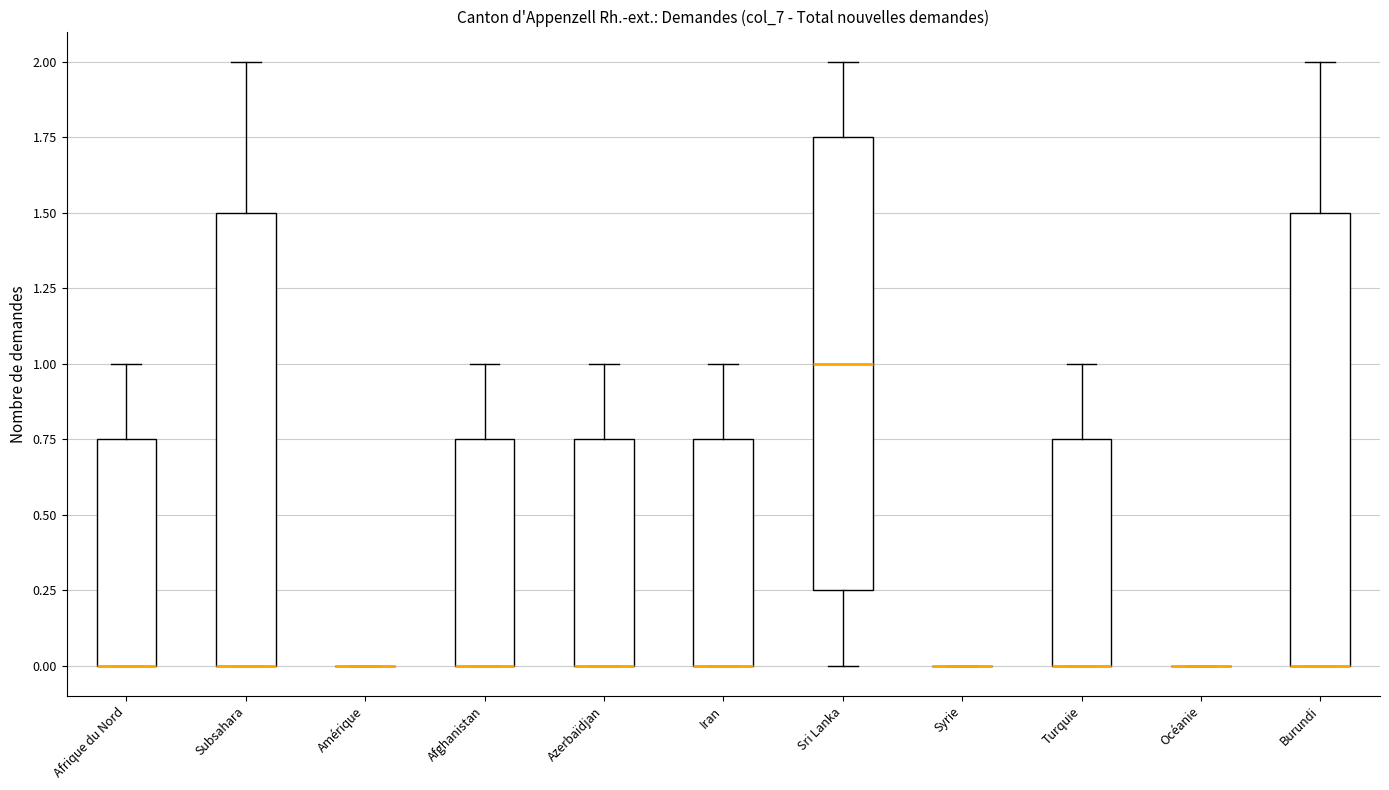

Reading left to right, transcribe this box plot: for each box, give where its median line is, the range the box spans, and where its two whiskers end, as read against the y-axis. The values are not printed on the chart, so give them approximately, as read against the axis.

Afrique du Nord: median 0.00 (drawn on the box's lower edge), box 0.00 to 0.75, whiskers 0.00 to 1.00
Subsahara: median 0.00 (drawn on the box's lower edge), box 0.00 to 1.50, whiskers 0.00 to 2.00
Amérique: box collapsed to a line at 0.00, whiskers 0.00 to 0.00
Afghanistan: median 0.00 (drawn on the box's lower edge), box 0.00 to 0.75, whiskers 0.00 to 1.00
Azerbaïdjan: median 0.00 (drawn on the box's lower edge), box 0.00 to 0.75, whiskers 0.00 to 1.00
Iran: median 0.00 (drawn on the box's lower edge), box 0.00 to 0.75, whiskers 0.00 to 1.00
Sri Lanka: median 1.00, box 0.25 to 1.75, whiskers 0.00 to 2.00
Syrie: box collapsed to a line at 0.00, whiskers 0.00 to 0.00
Turquie: median 0.00 (drawn on the box's lower edge), box 0.00 to 0.75, whiskers 0.00 to 1.00
Océanie: box collapsed to a line at 0.00, whiskers 0.00 to 0.00
Burundi: median 0.00 (drawn on the box's lower edge), box 0.00 to 1.50, whiskers 0.00 to 2.00